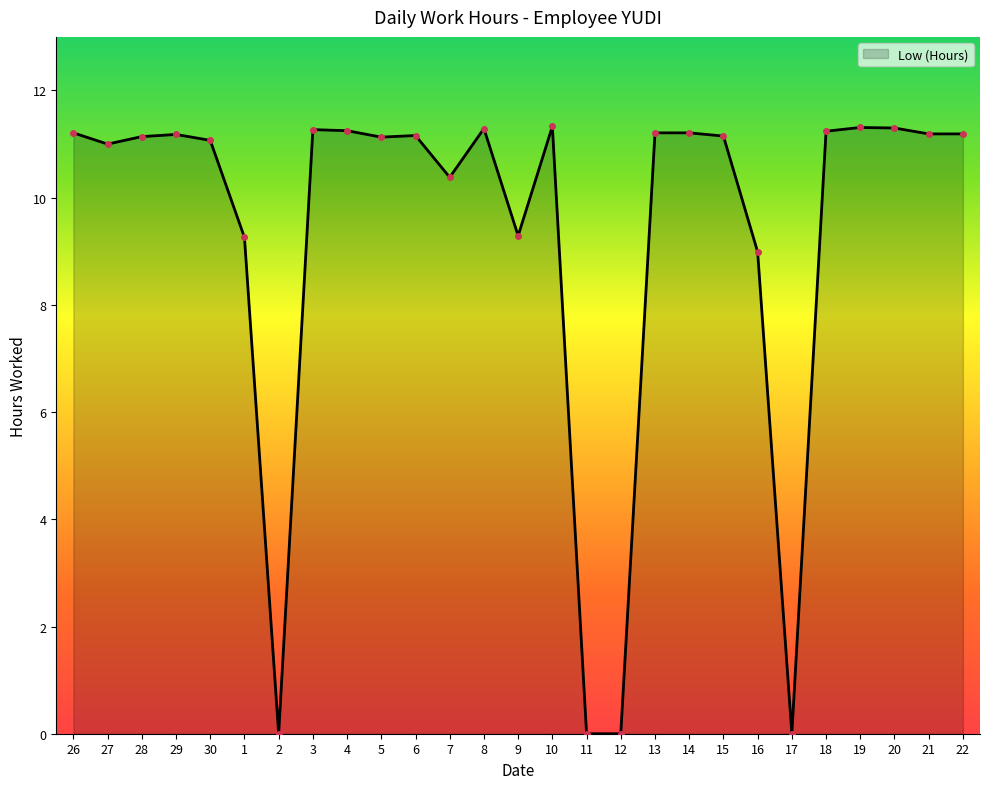

Count the number of data series in this chart.

1